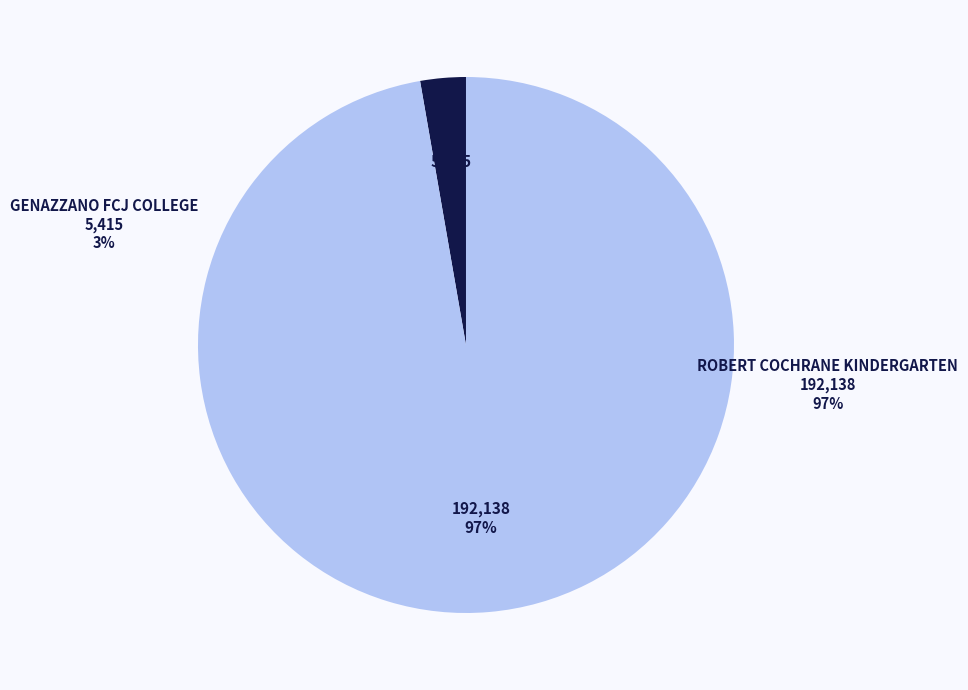

To the nearest percent, what is the combined percentage of ROBERT COCHRANE KINDERGARTEN and GENAZZANO FCJ COLLEGE?

100%